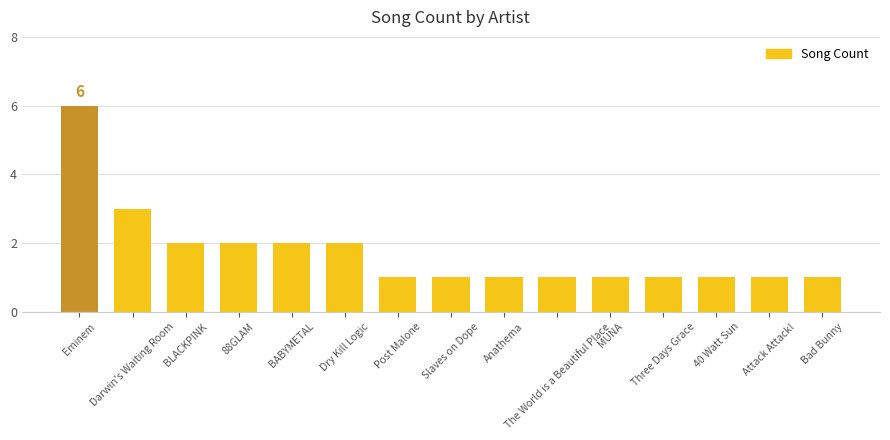

What is the greatest value displayed?

6